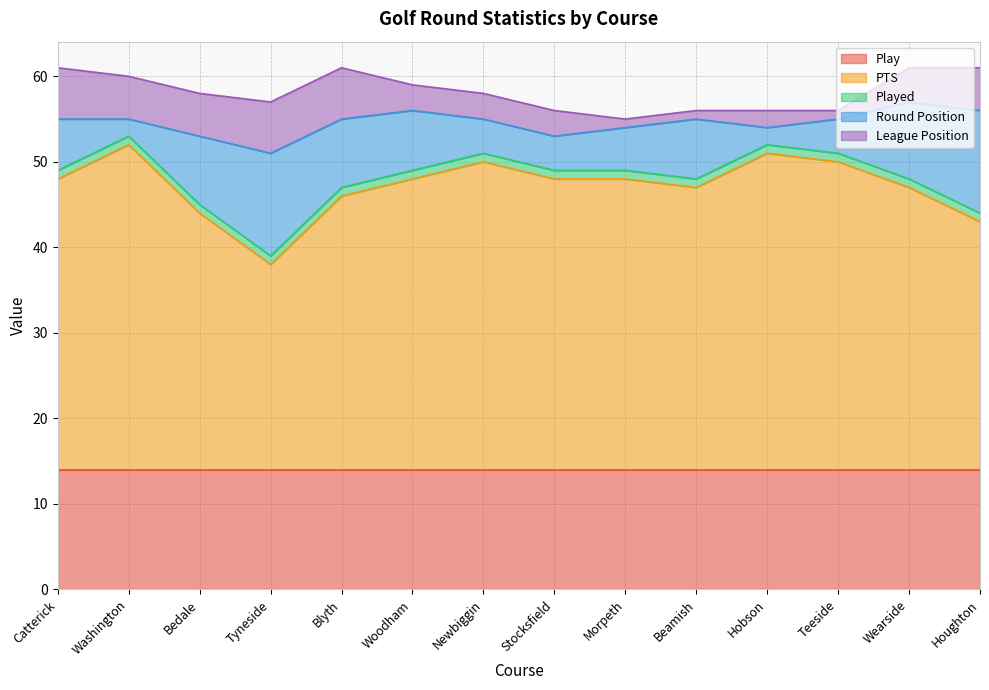

Reading left to right, list all the values displayed in this chart.

Play: 14	14	14	14	14	14	14	14	14	14	14	14	14	14
PTS: 34	38	30	24	32	34	36	34	34	33	37	36	33	29
Played: 1	1	1	1	1	1	1	1	1	1	1	1	1	1
Round Position: 6	2	8	12	8	7	4	4	5	7	2	4	9	12
League Position: 6	5	5	6	6	3	3	3	1	1	2	1	4	5